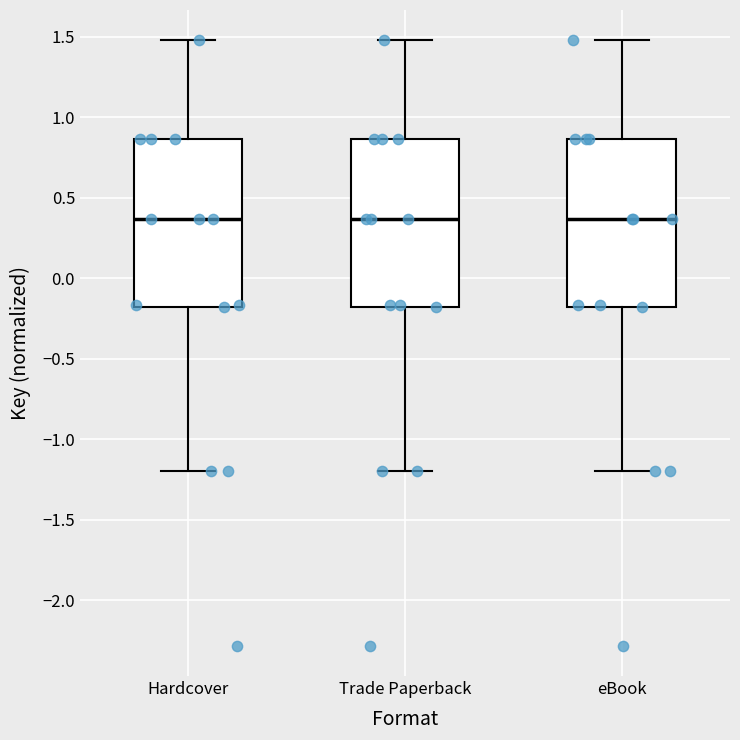

Reading left to right, read every box against the y-axis: the position of its median line, the range the box covers, and the ends of its whiskers. The values are not printed on the chart, so give them approximately, as read against the axis.

Hardcover: median 0.35, box -0.20 to 0.85, whiskers -1.20 to 1.50
Trade Paperback: median 0.35, box -0.20 to 0.85, whiskers -1.20 to 1.50
eBook: median 0.35, box -0.20 to 0.85, whiskers -1.20 to 1.50